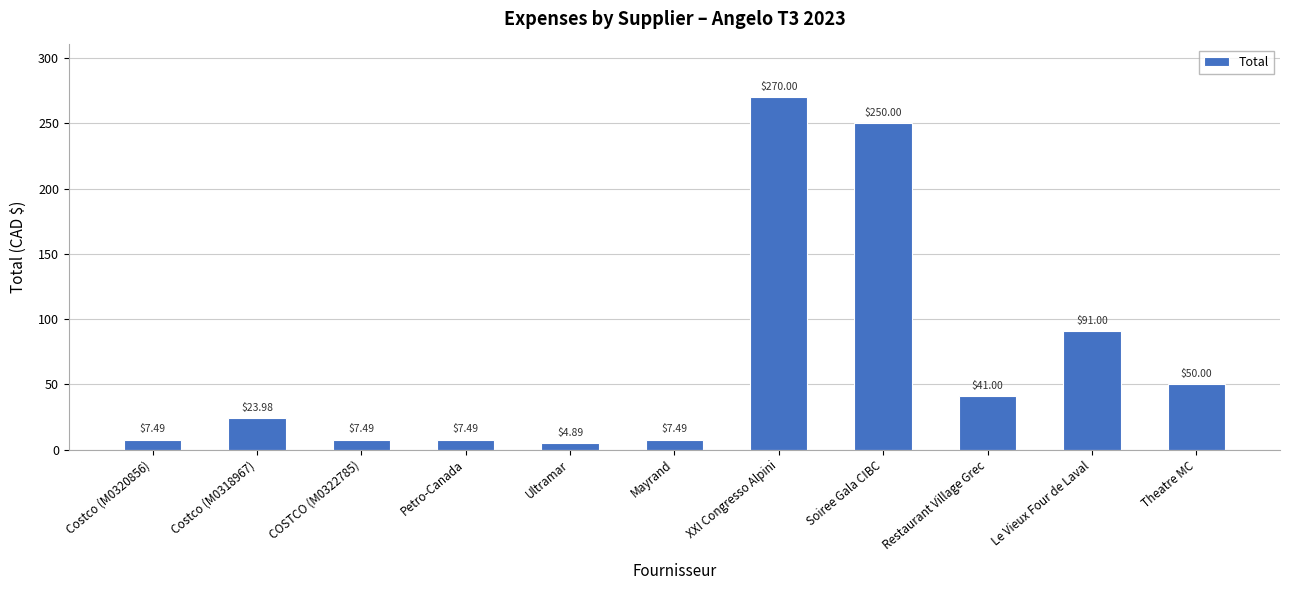

What is the change in value from Mayrand to Le Vieux Four de Laval?

+83.5